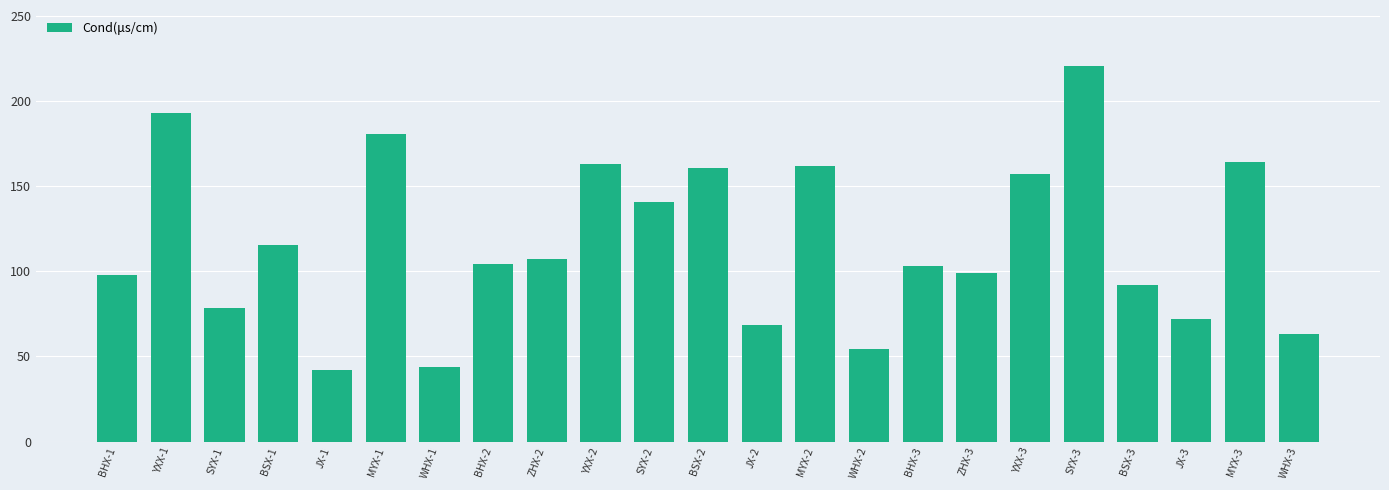

What is the value of the 9th bar from the left?

107.0